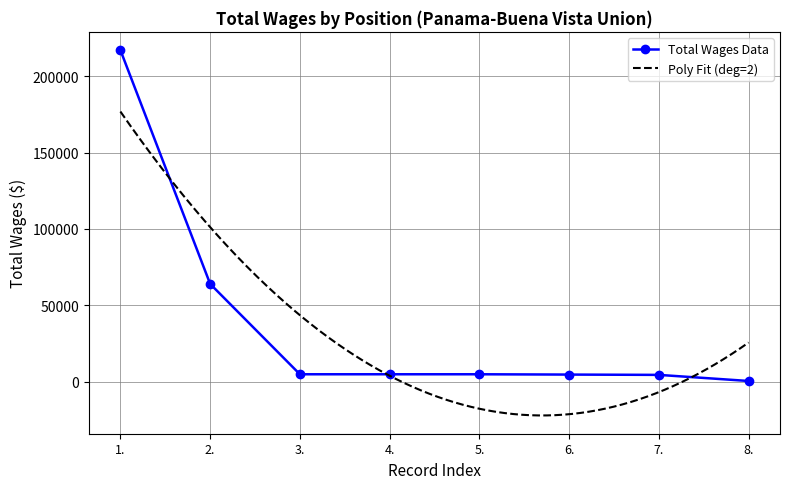

Count the number of categories in the chart.

8